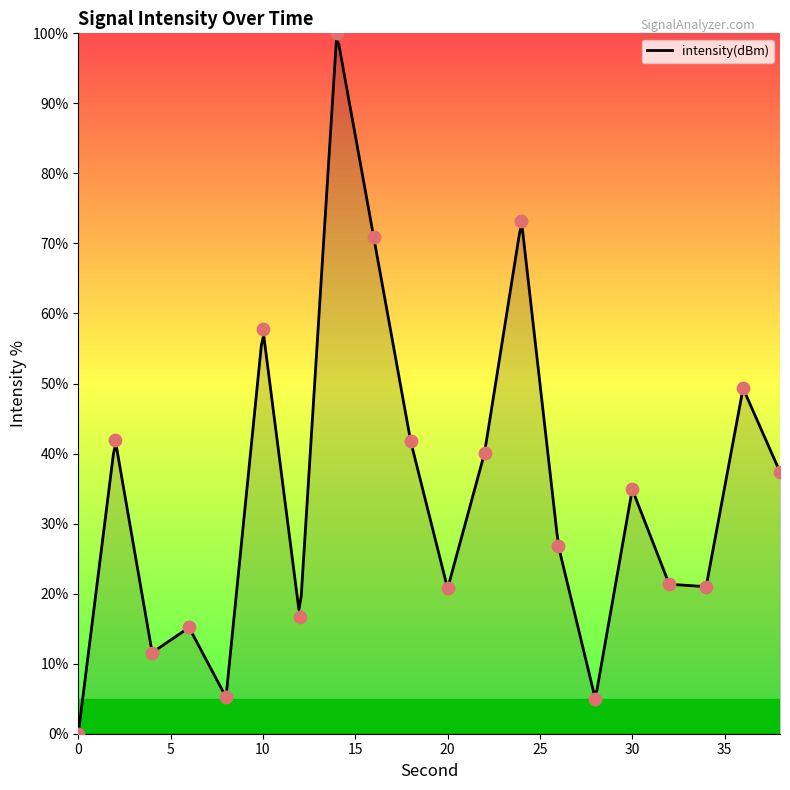

Which has a higher value, 28 or 34?

34